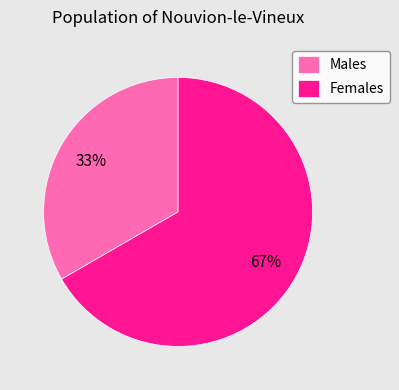

To the nearest percent, what is the average slice percentage?

50%